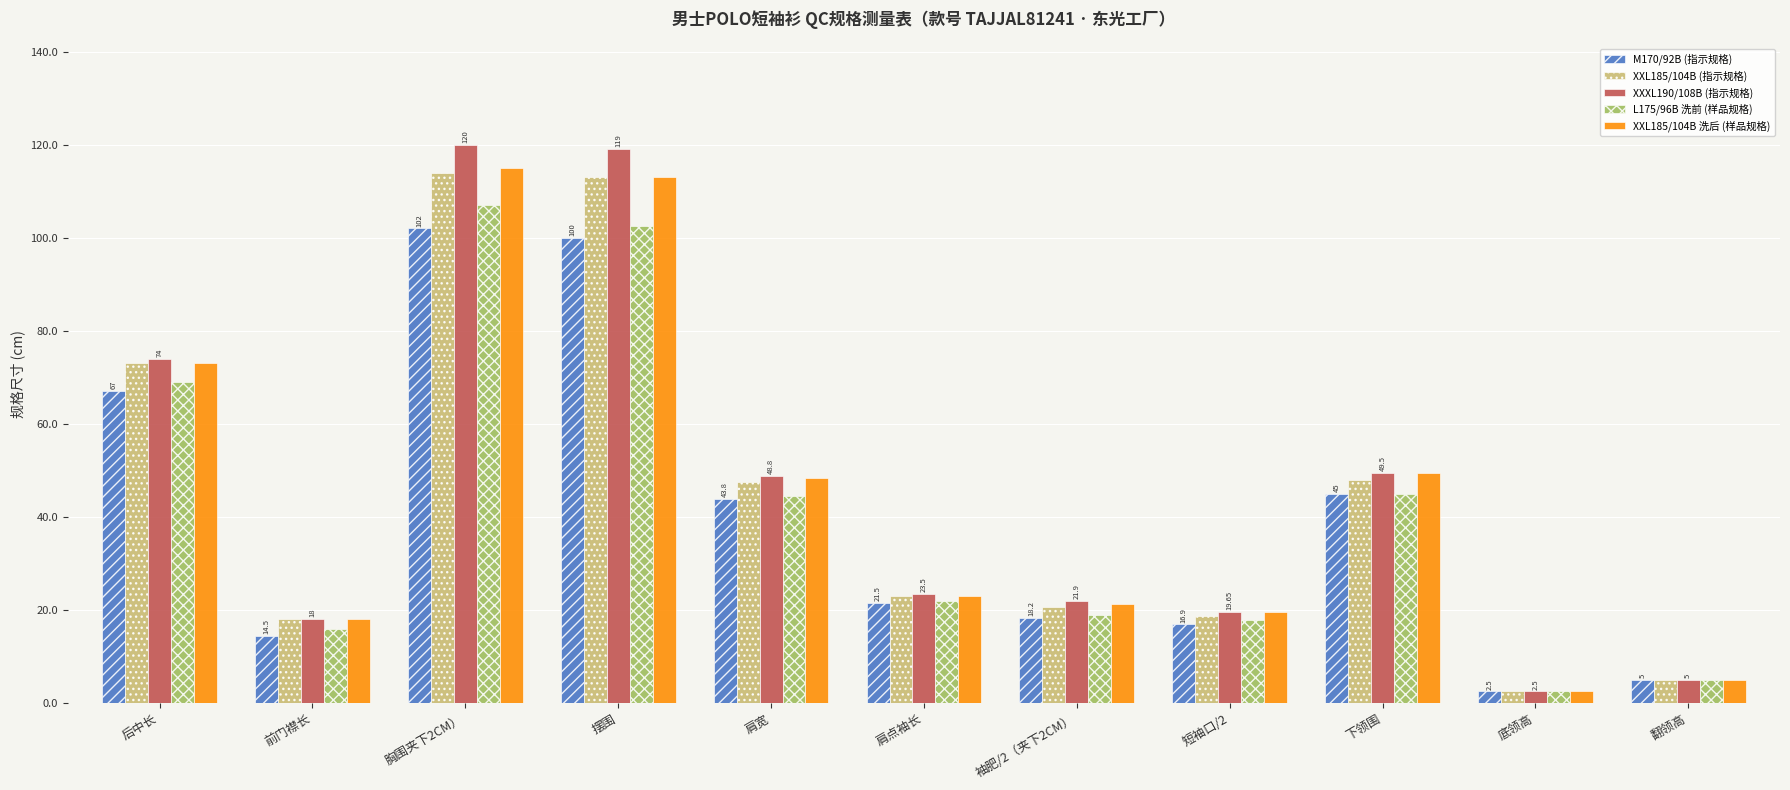

What is the label of the 8th bar from the left?

短袖口/2